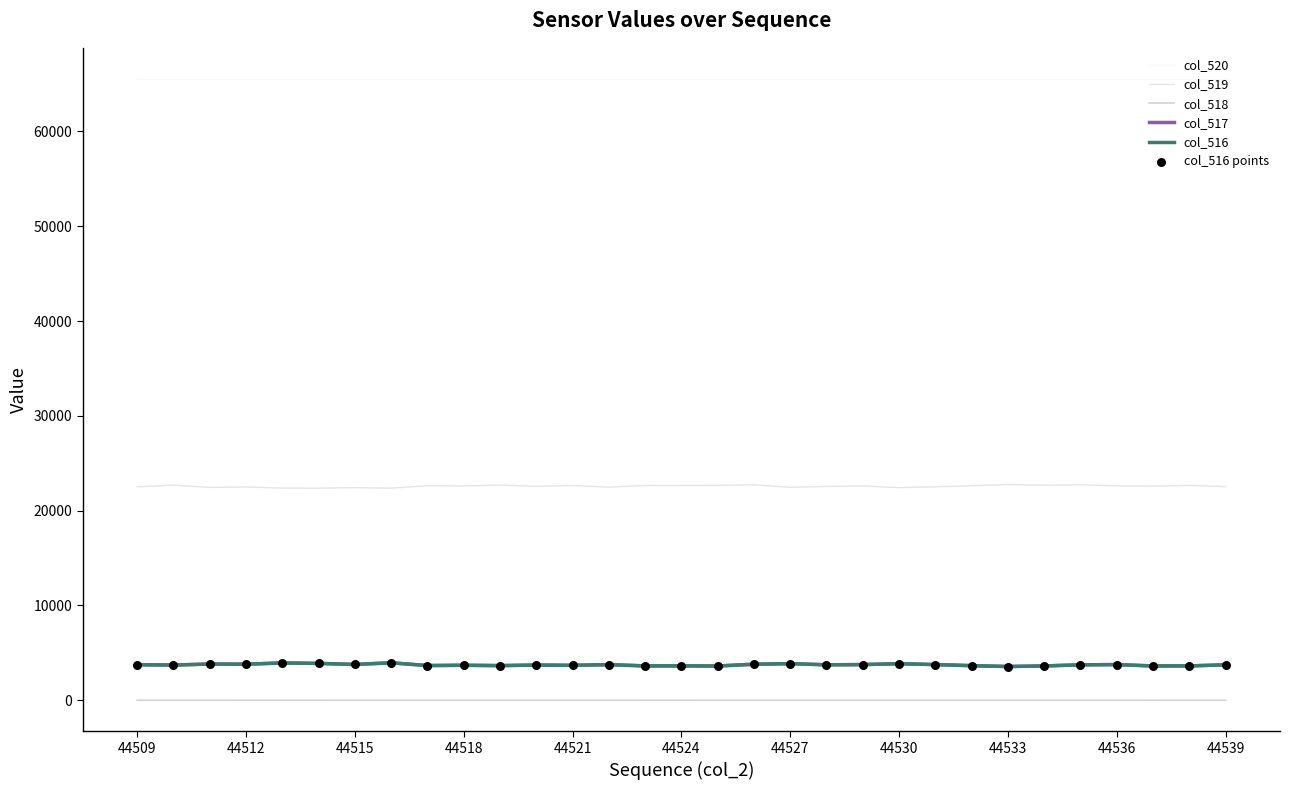

True or false: col_518 and col_517 cross at least once.

False